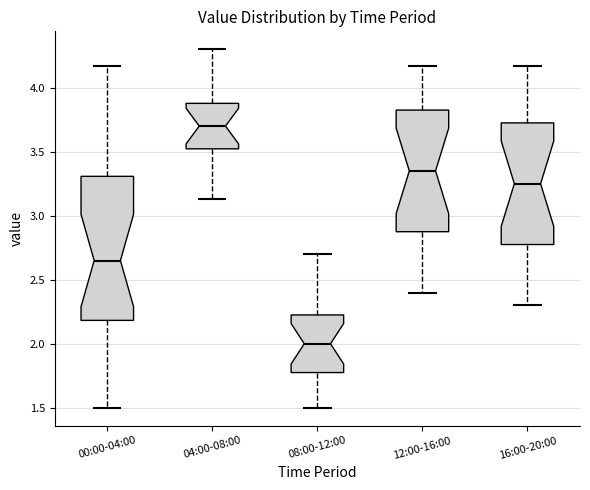

Reading left to right, read every box against the y-axis: the position of its median line, the range the box covers, and the ends of its whiskers. The values are not printed on the chart, so give them approximately, as read against the axis.

00:00-04:00: median 2.65, box 2.20 to 3.30, whiskers 1.50 to 4.15
04:00-08:00: median 3.70, box 3.50 to 3.90, whiskers 3.15 to 4.30
08:00-12:00: median 2.00, box 1.80 to 2.25, whiskers 1.50 to 2.70
12:00-16:00: median 3.35, box 2.90 to 3.85, whiskers 2.40 to 4.15
16:00-20:00: median 3.25, box 2.80 to 3.75, whiskers 2.30 to 4.15